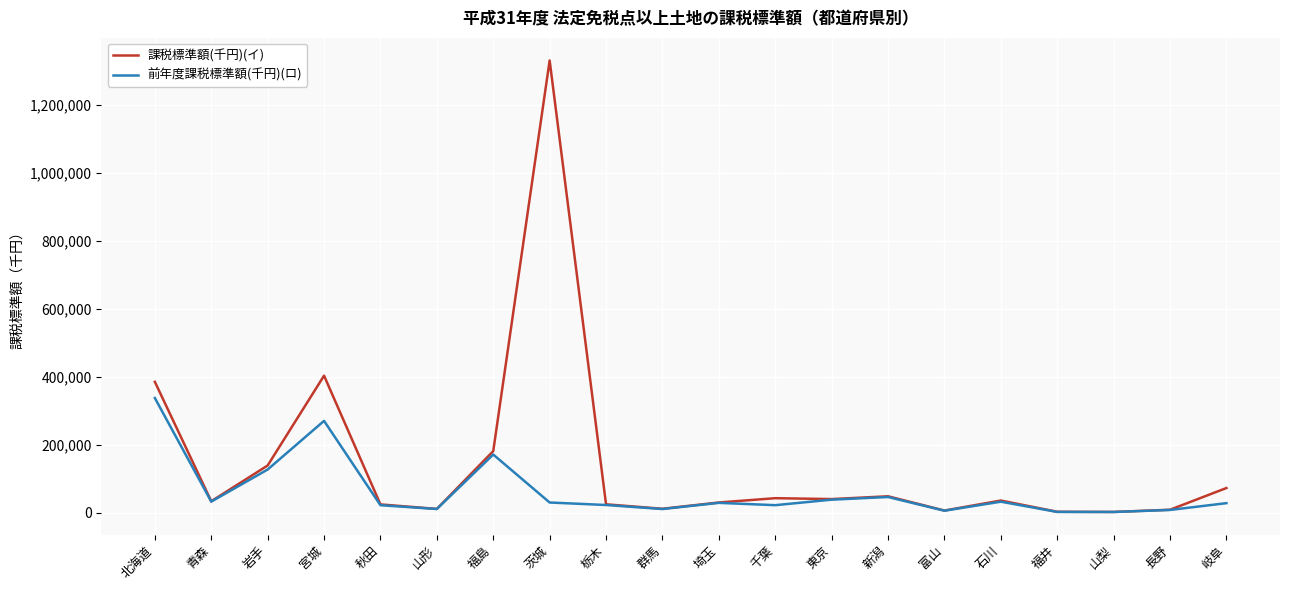

Which series changed the most between 石川 and 岐阜?

課税標準額(千円)(イ)